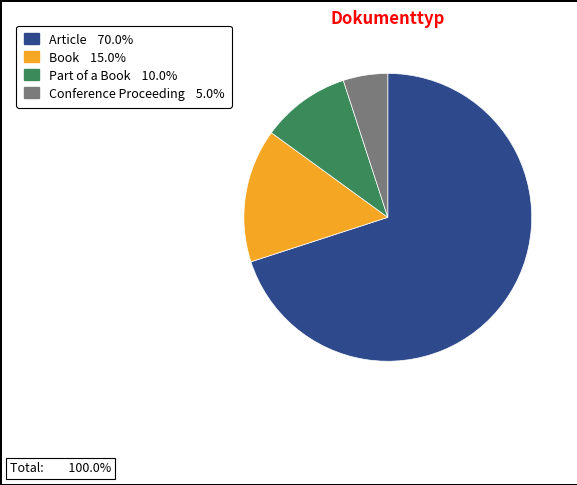

Does Part of a Book represent more than half of the total?

No